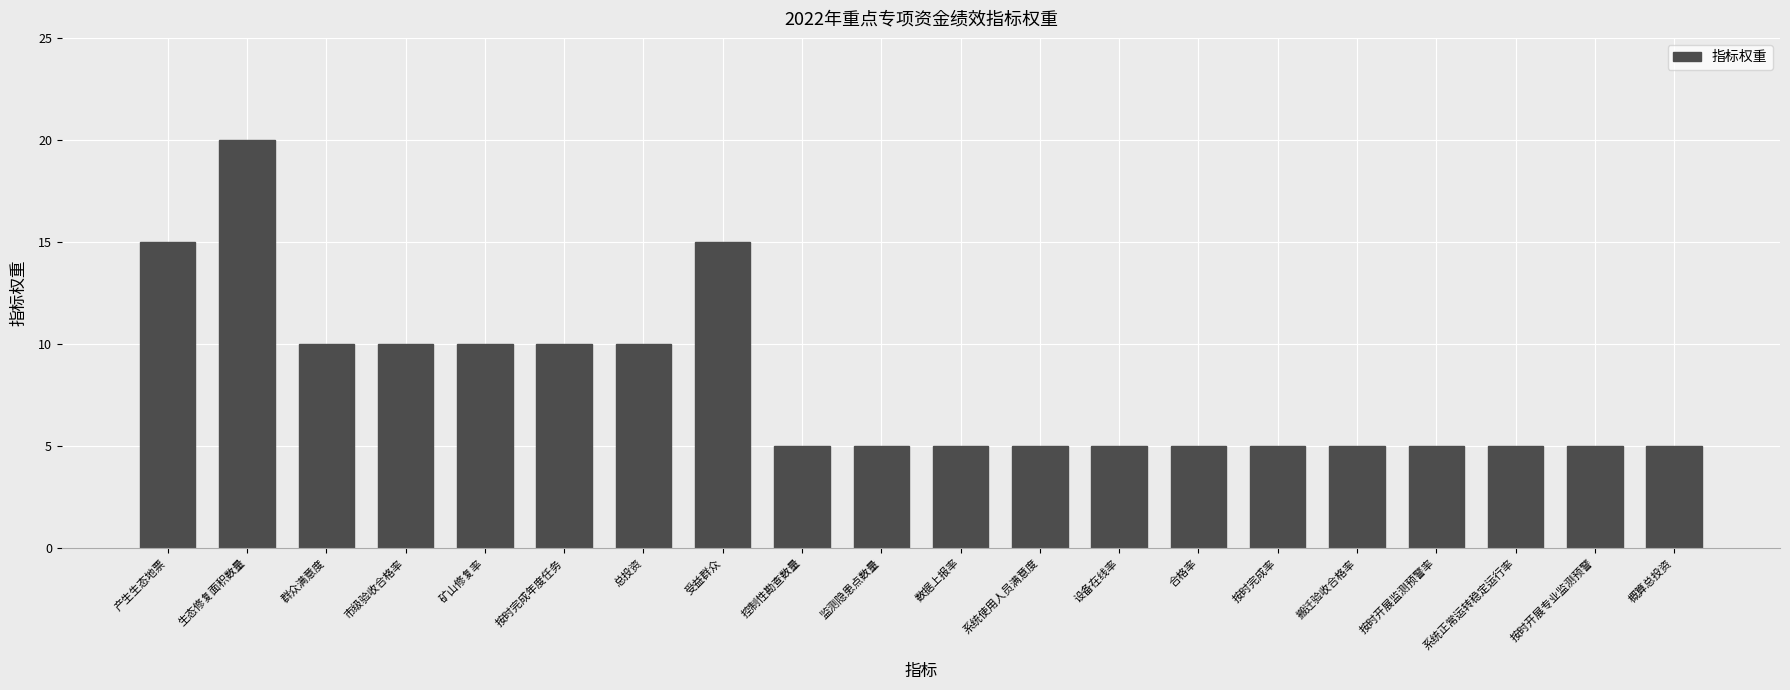

Count the values in the range 5 to 10.

17